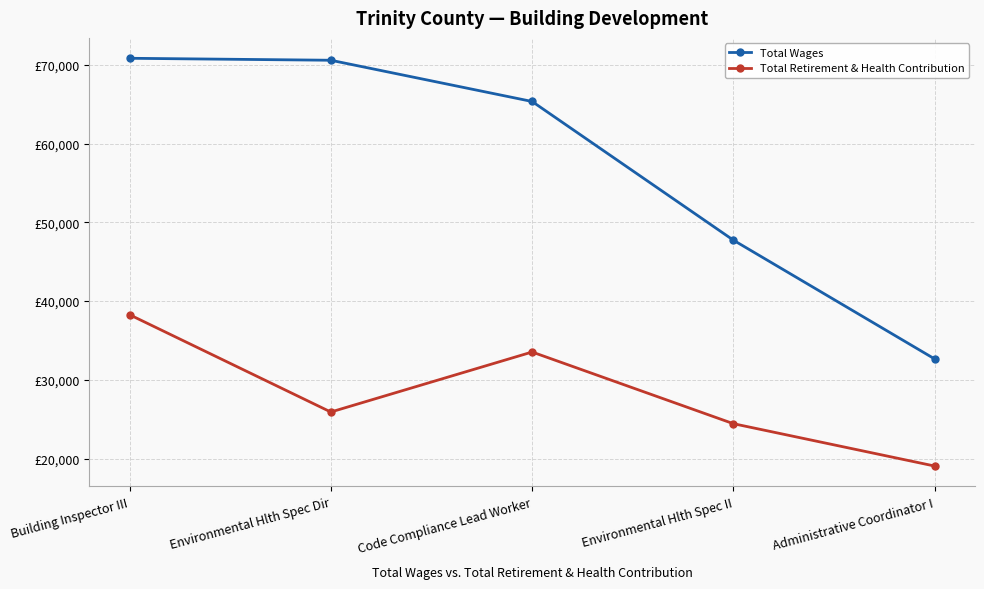

How many interior local valleys does the Total Retirement & Health Contribution series have?

1